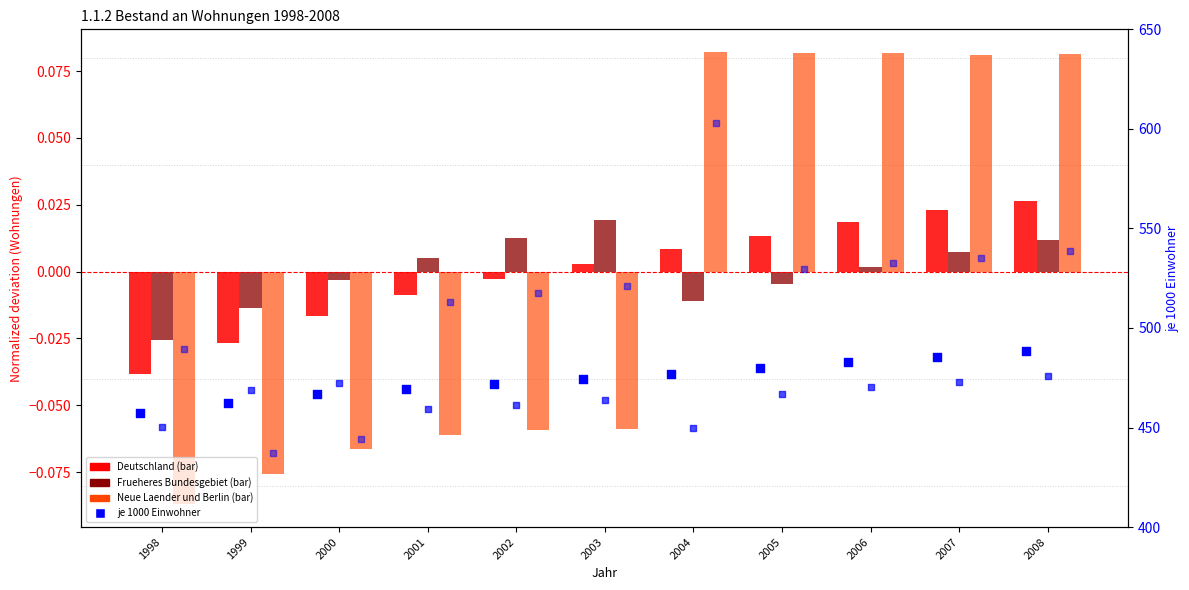

Which series has the largest total across all categories?

je 1000 Einwohner (Neue)